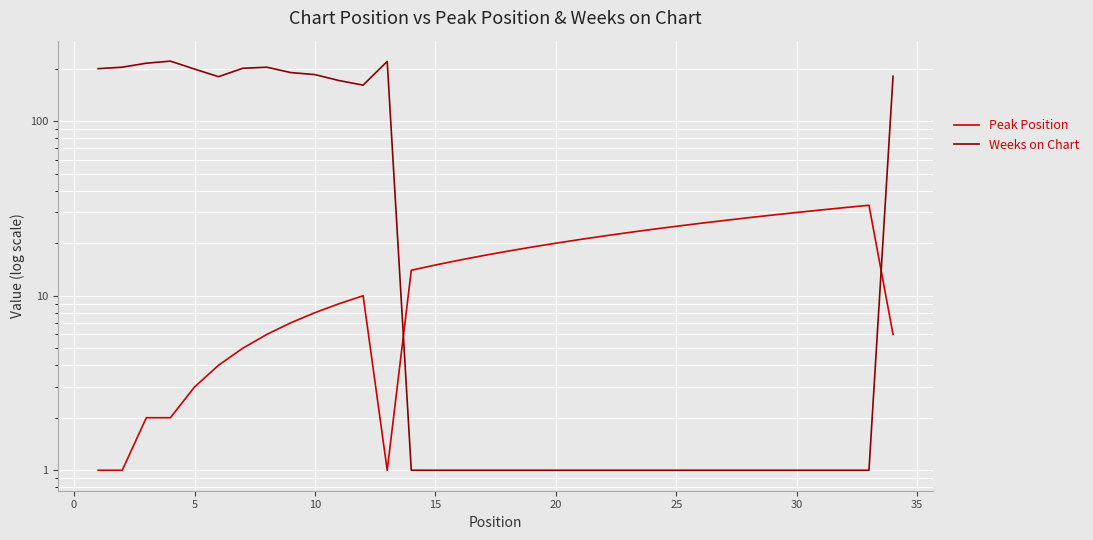

Rank the series by their average value, from lowest to highest.

Peak Position, Weeks on Chart